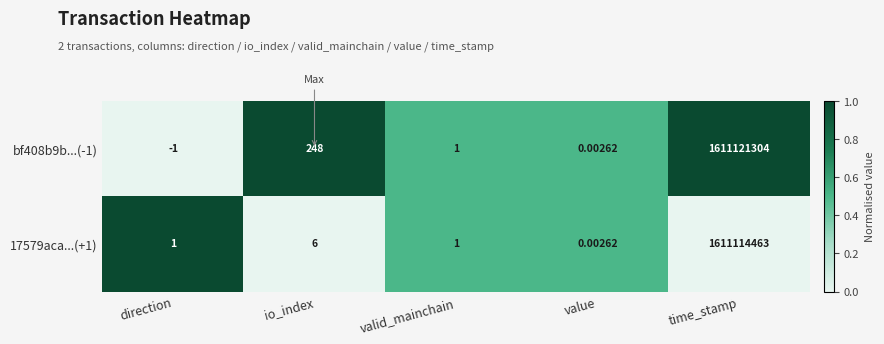

Is the value of 17579aca...(+1) at value greater than the value of bf408b9b...(-1) at time_stamp?

No